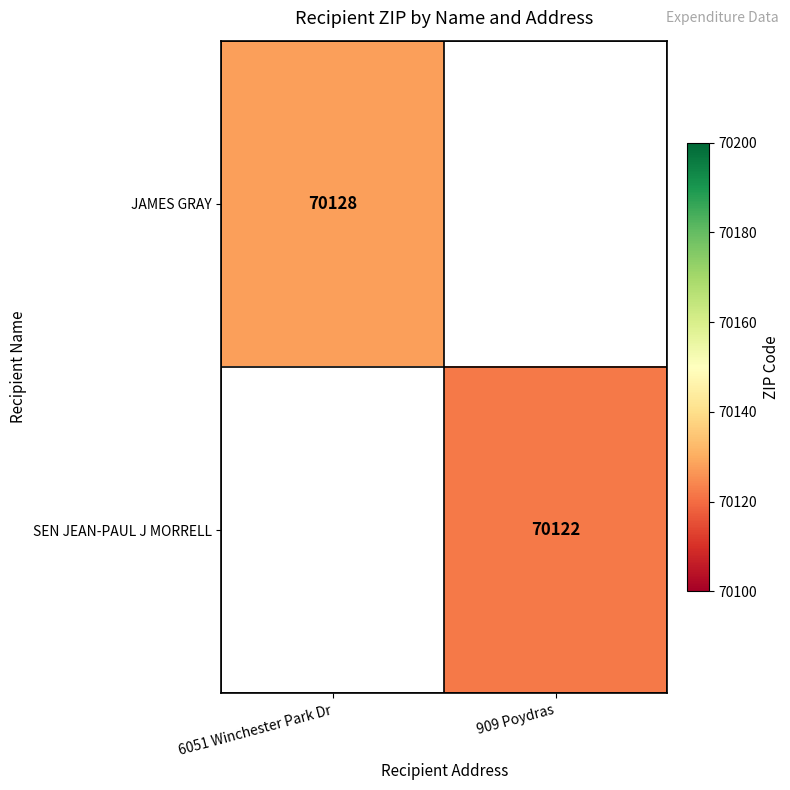

How many data points does each series have?

2